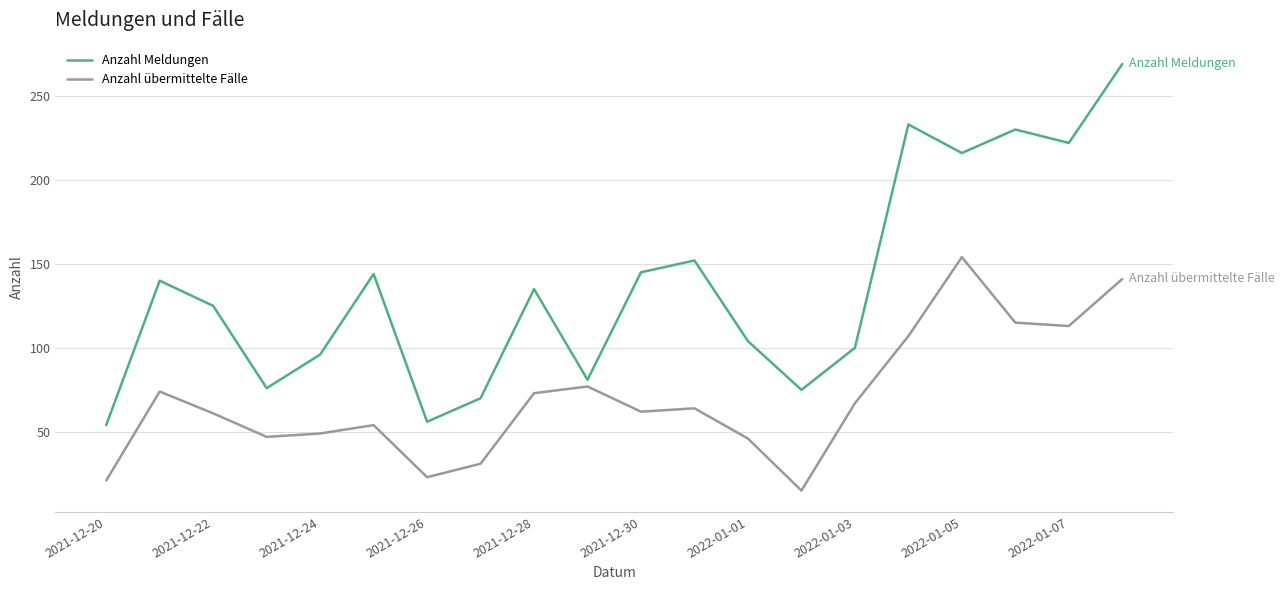

Which series has the largest range (max minus min)?

Anzahl Meldungen